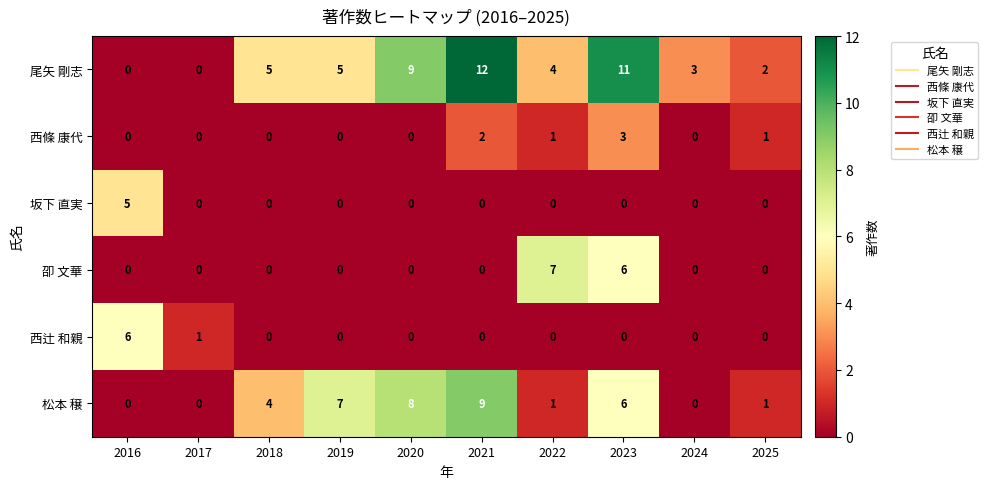

Rank the series by their maximum value, from highest to lowest.

尾矢 剛志, 松本 穣, 卲 文華, 西辻 和親, 坂下 直実, 西條 康代